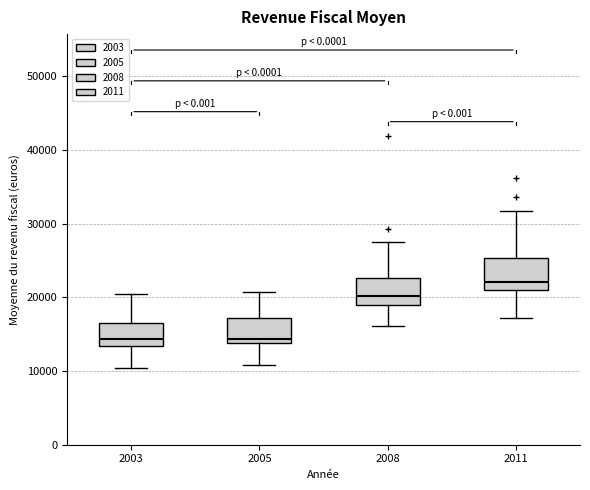

Where is the upper edge of the box at x = 2008 on the y-axis? The values are not printed on the chart, so give them approximately, as read against the axis.

23000